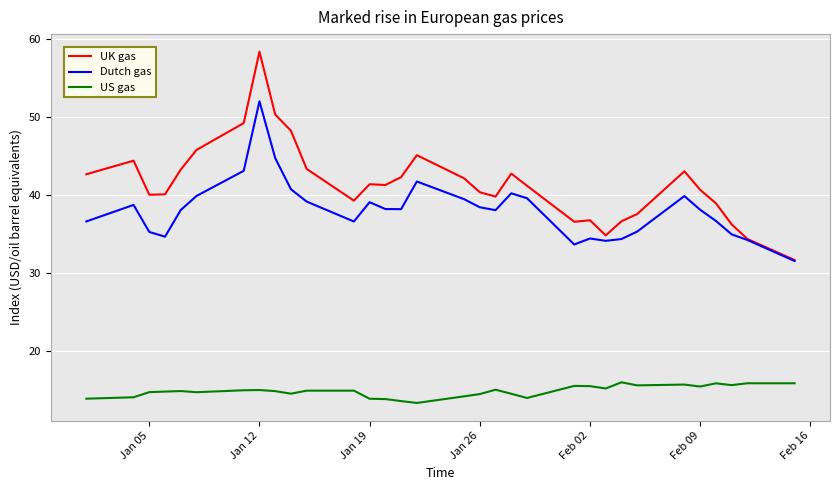

What is the maximum value shown in the chart?

58.4